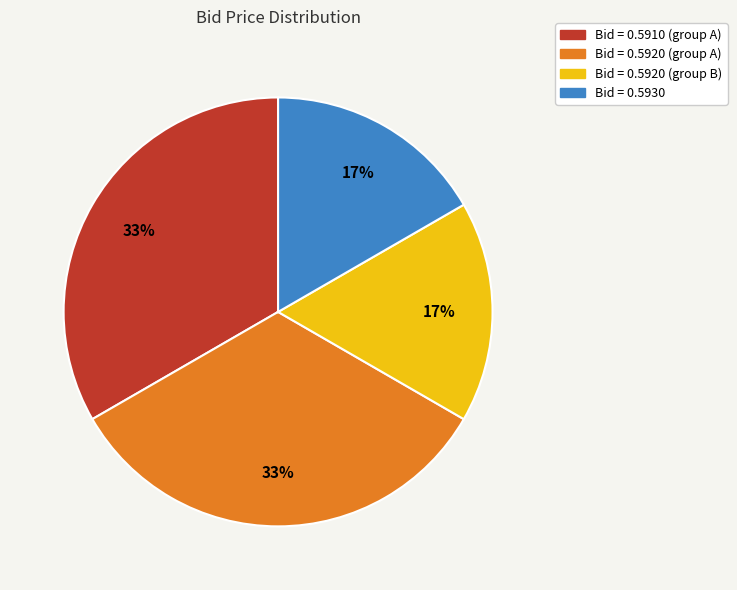

Is it true that Bid = 0.5920 (group A) is 43% of the pie?

False